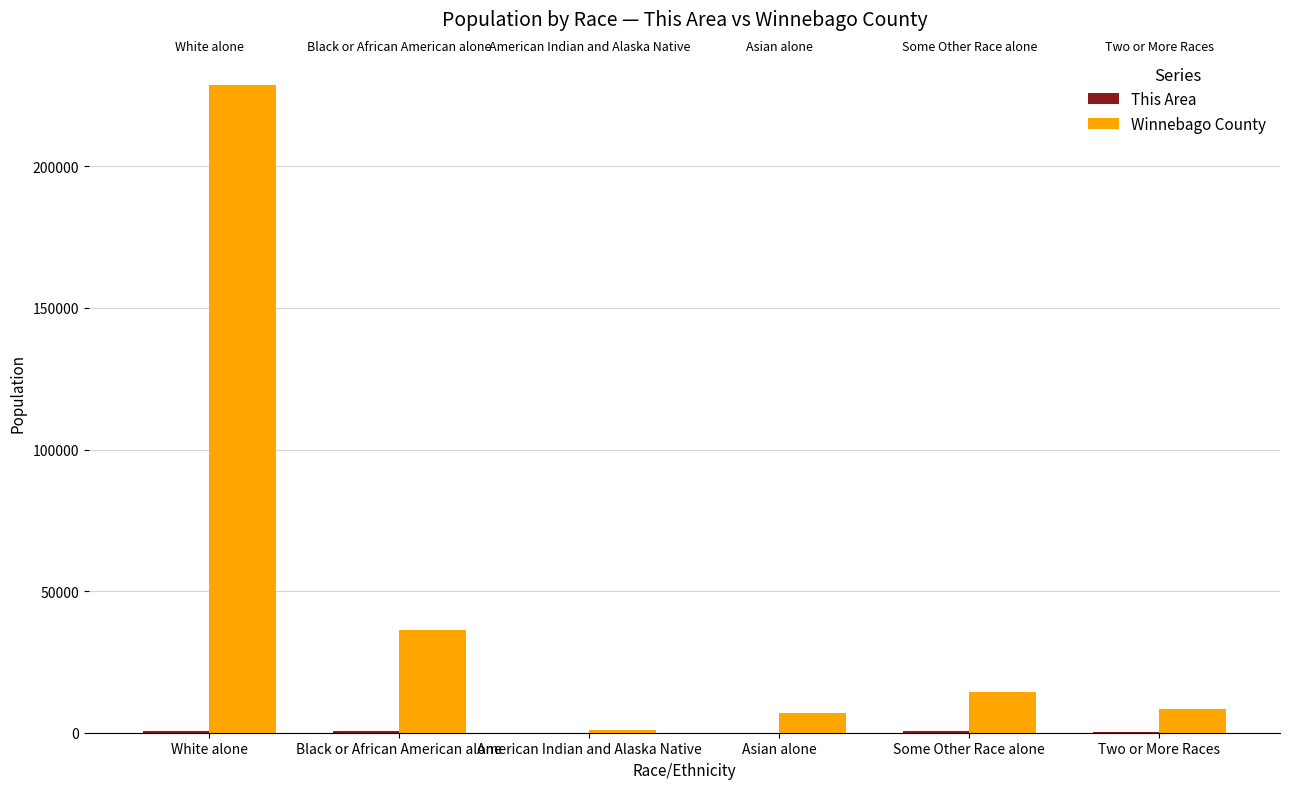

Does the chart contain stacked bars?

No